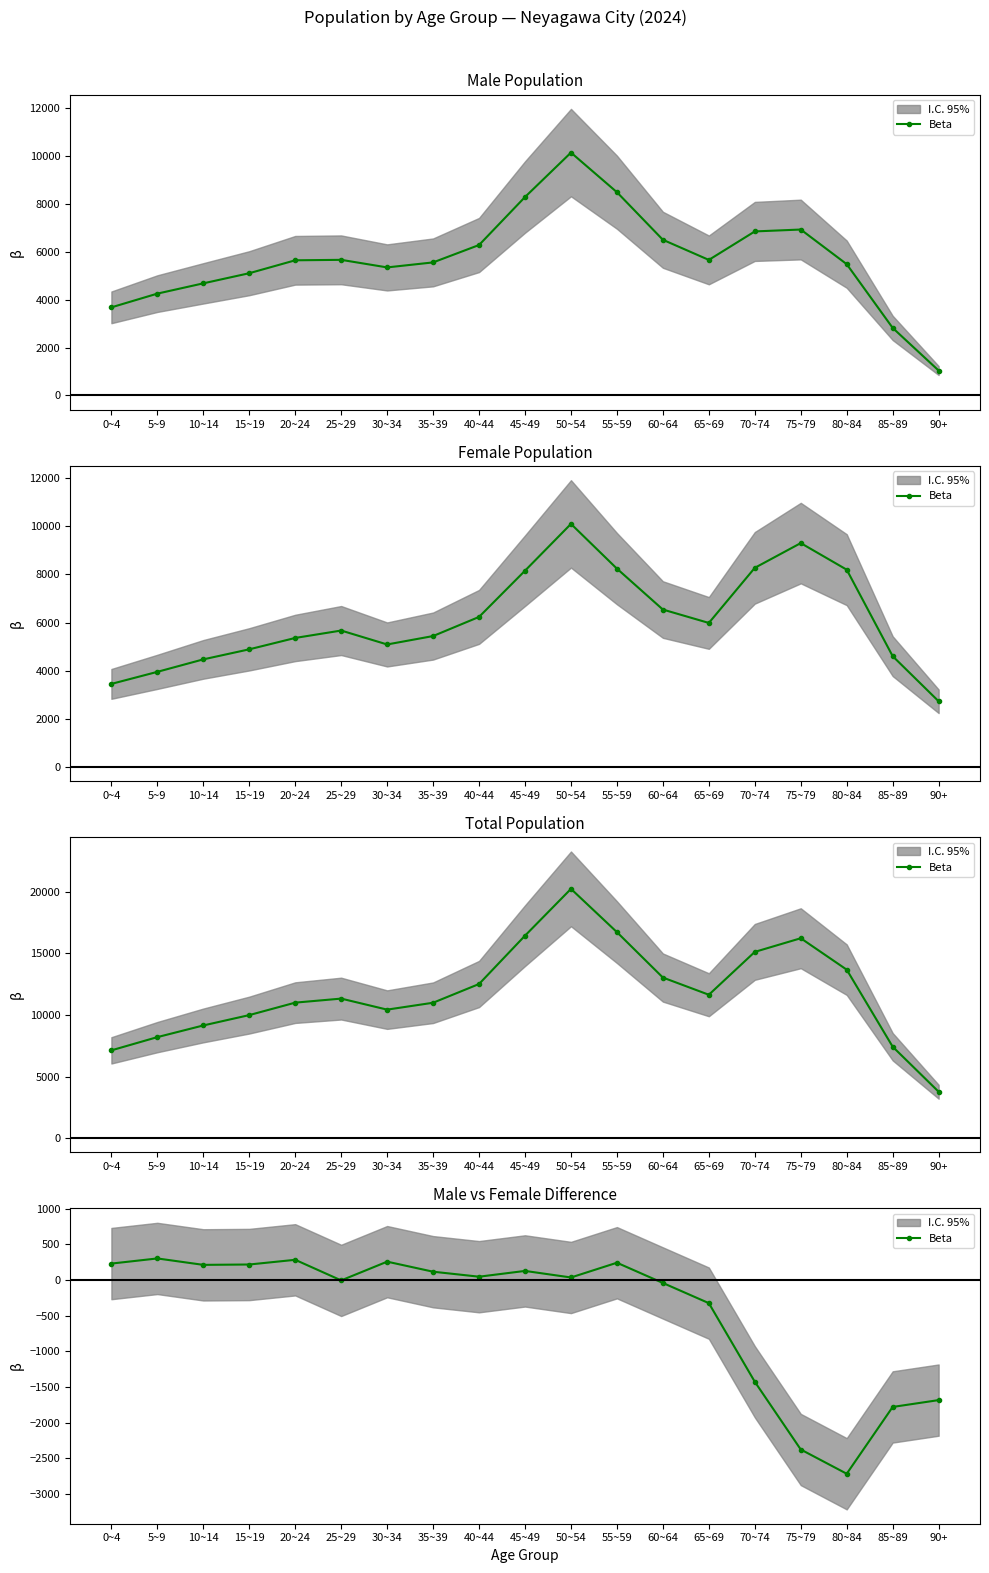

What is the value of the 18th point from the left?

-1780